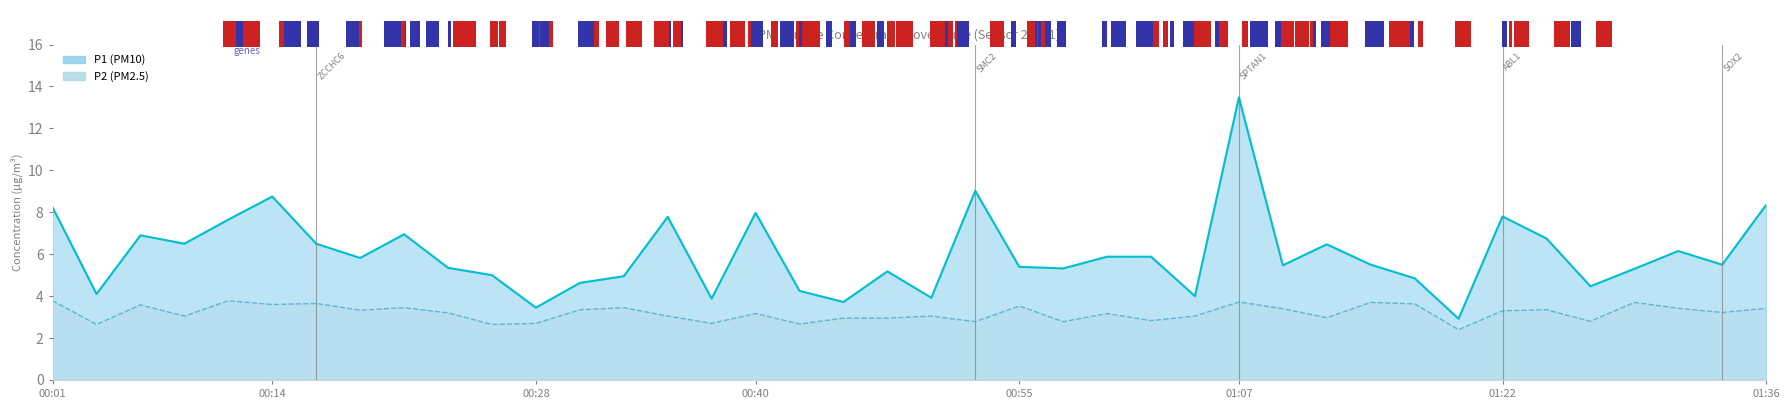

What is the average value of the P1 series?

6.0